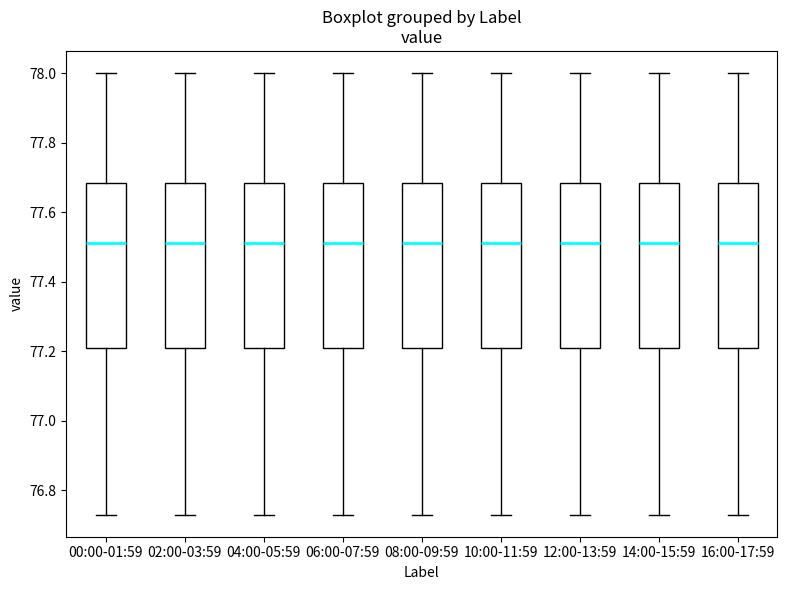

Reading left to right, transcribe this box plot: for each box, give where its median line is, the range the box spans, and where its two whiskers end, as read against the y-axis. The values are not printed on the chart, so give them approximately, as read against the axis.

00:00-01:59: median 77.52, box 77.22 to 77.68, whiskers 76.74 to 78.00
02:00-03:59: median 77.52, box 77.22 to 77.68, whiskers 76.74 to 78.00
04:00-05:59: median 77.52, box 77.22 to 77.68, whiskers 76.74 to 78.00
06:00-07:59: median 77.52, box 77.22 to 77.68, whiskers 76.74 to 78.00
08:00-09:59: median 77.52, box 77.22 to 77.68, whiskers 76.74 to 78.00
10:00-11:59: median 77.52, box 77.22 to 77.68, whiskers 76.74 to 78.00
12:00-13:59: median 77.52, box 77.22 to 77.68, whiskers 76.74 to 78.00
14:00-15:59: median 77.52, box 77.22 to 77.68, whiskers 76.74 to 78.00
16:00-17:59: median 77.52, box 77.22 to 77.68, whiskers 76.74 to 78.00